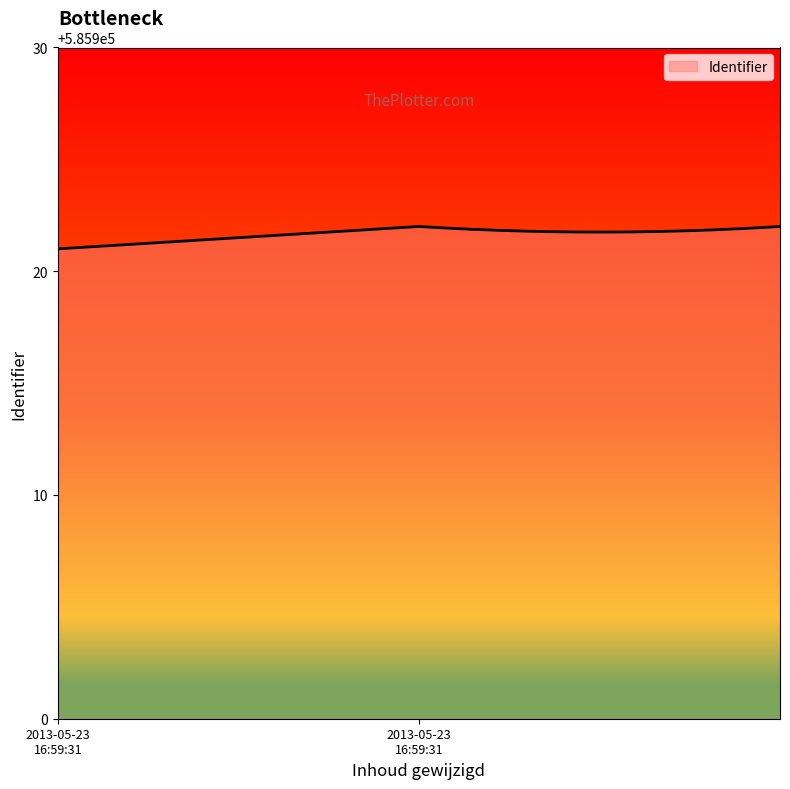

Rank the categories by value from highest to lowest.

2013-05-23 16:59:31, 2013-05-23 16:59:31